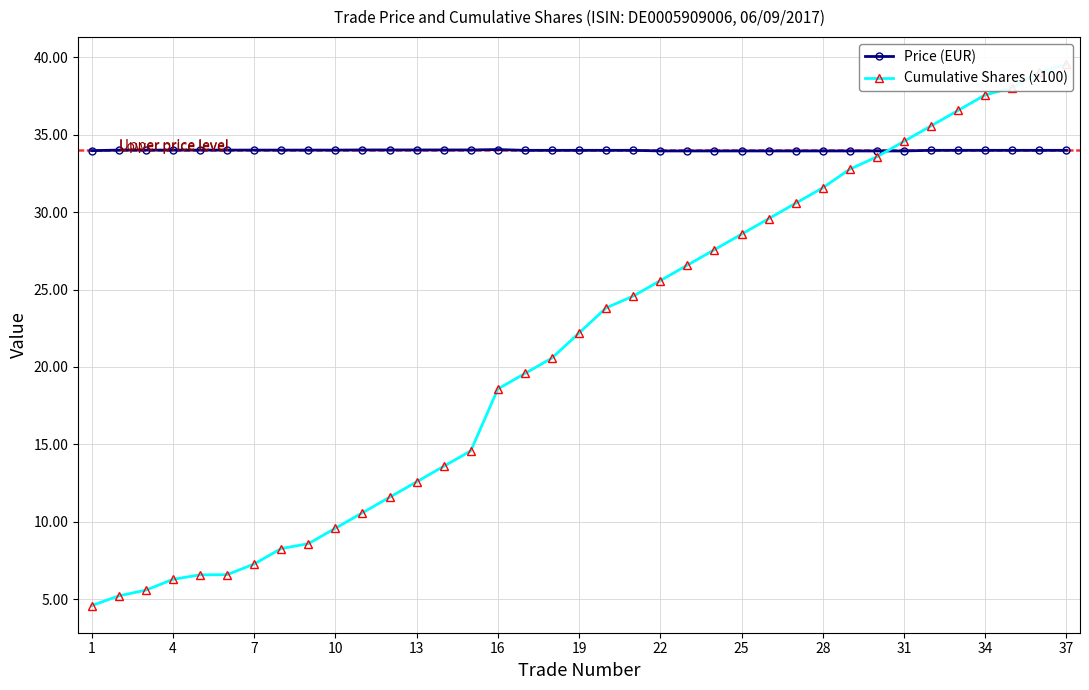

List the series in order of their overall mean, highest first.

Price (EUR), Cumulative Shares (x100)